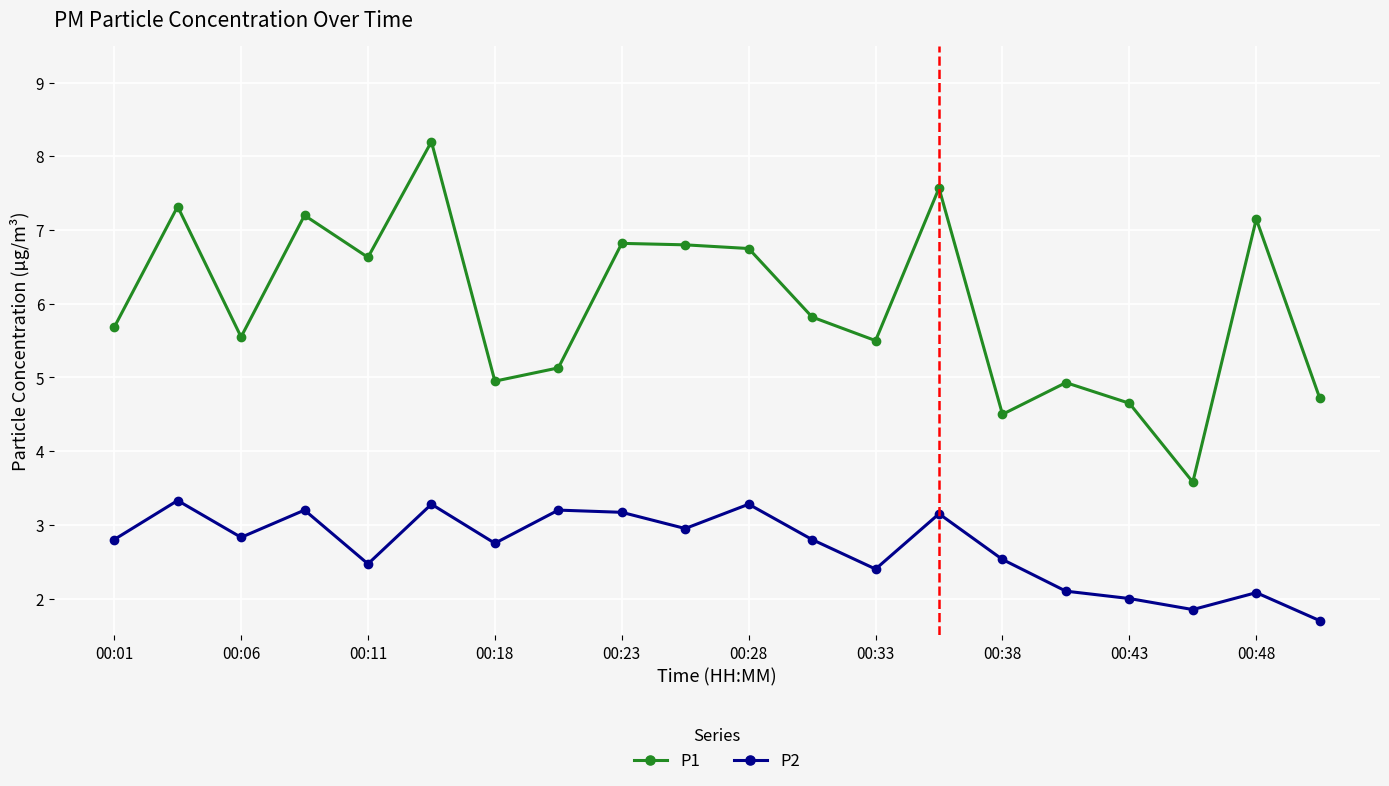

Rank the series by their maximum value, from highest to lowest.

P1, P2